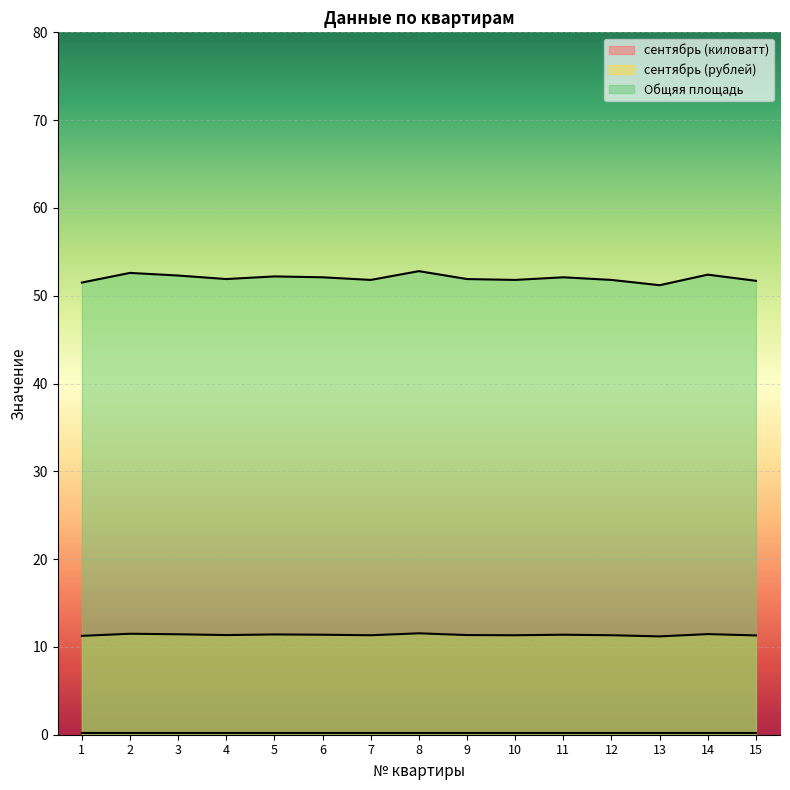

Which series has the largest range (max minus min)?

Общяя площадь